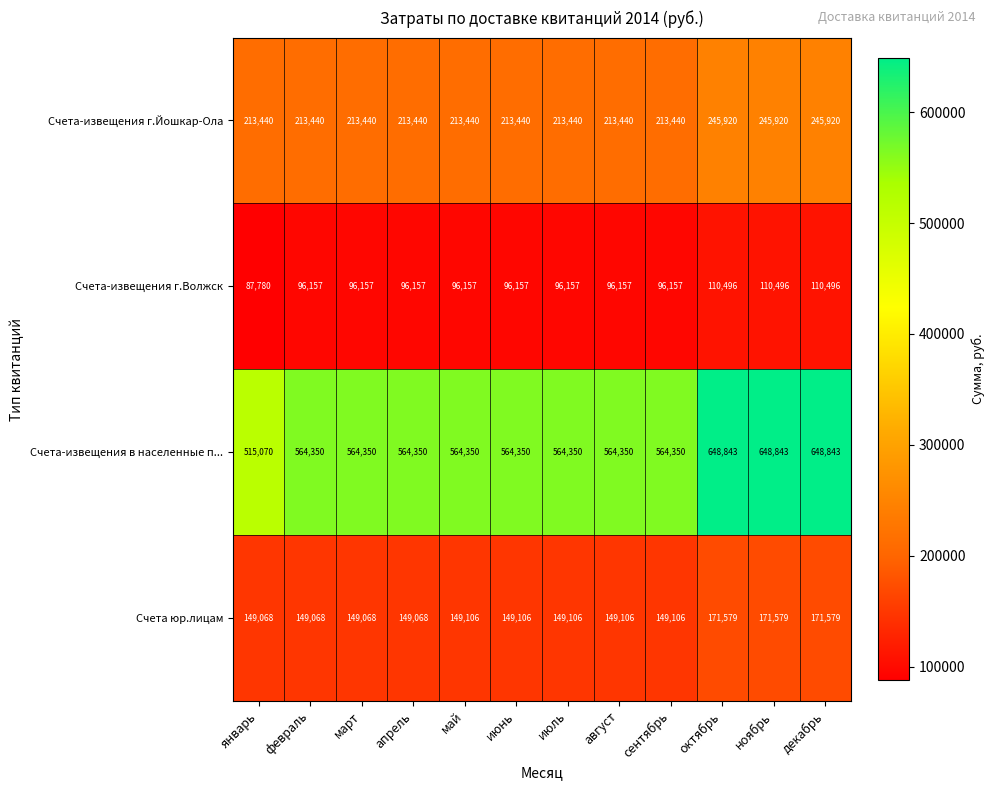

What is the lowest value of the Счета-извещения г.Волжск series?

87780